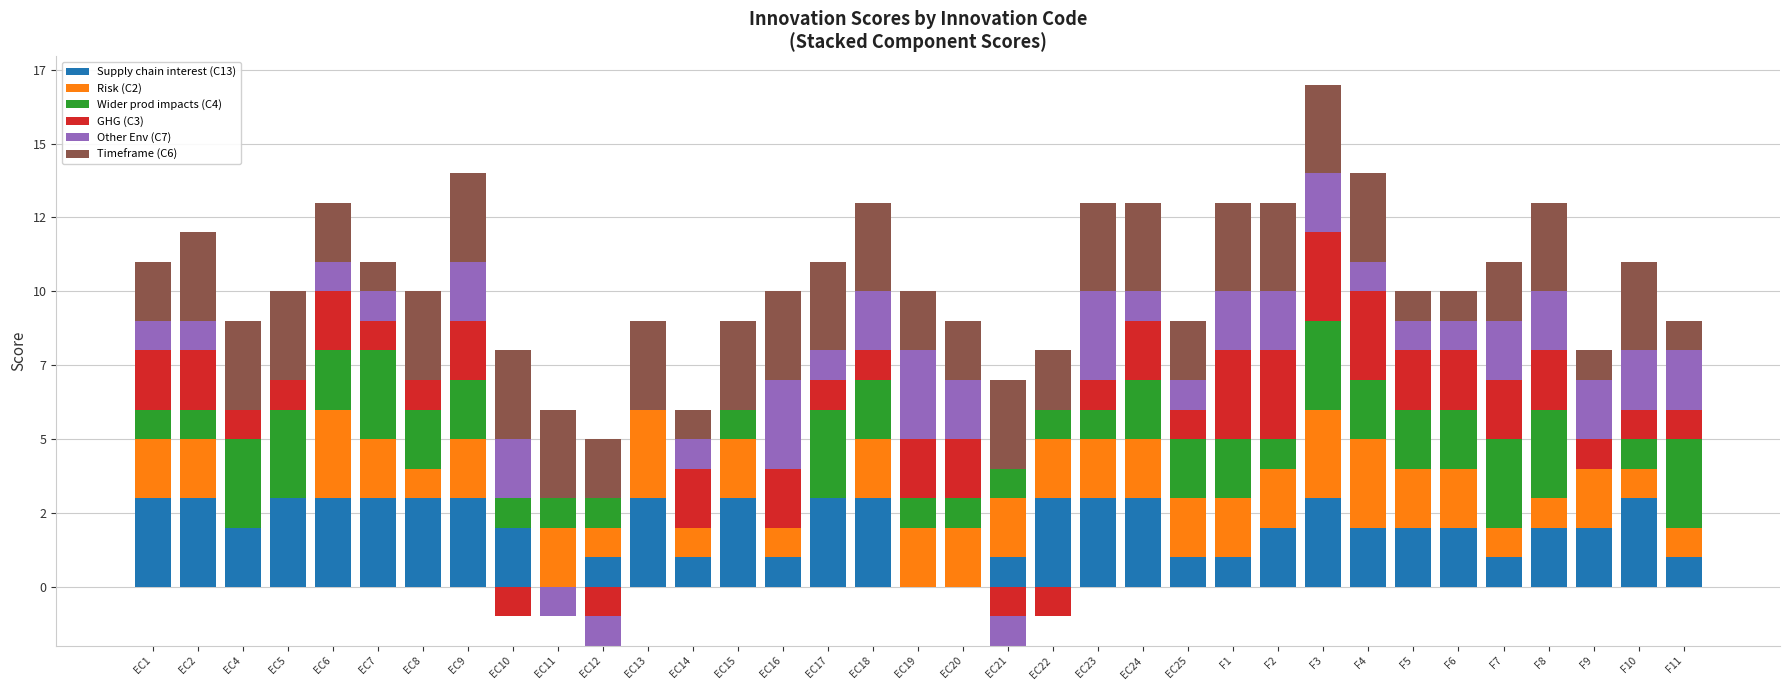

How many bars are there in total?

210